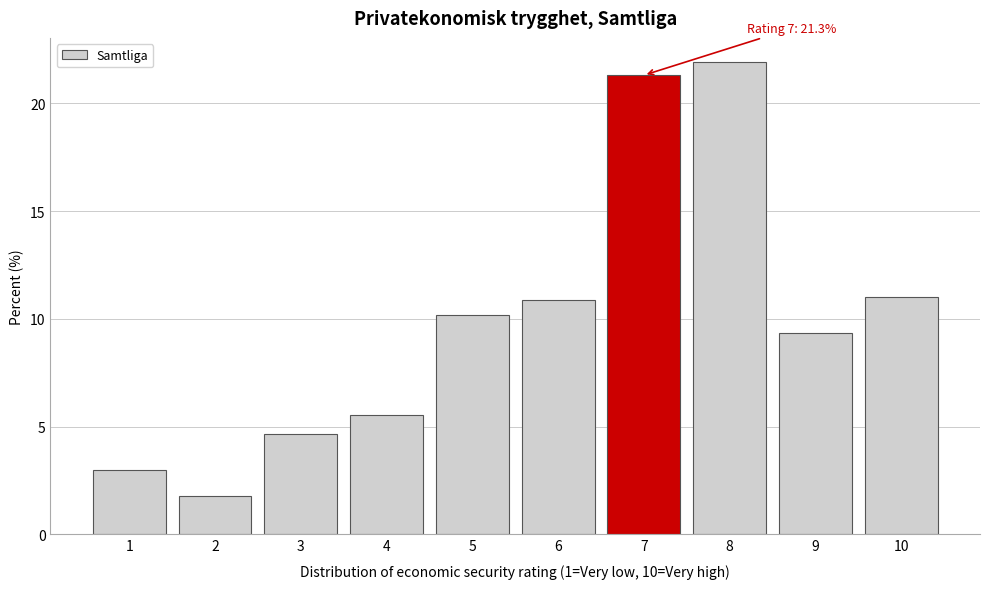

Reading left to right, list all the values displayed in this chart.

1=3.0	2=1.8	3=4.6	4=5.5	5=10.2	6=10.9	7=21.3	8=21.9	9=9.4	10=11.0